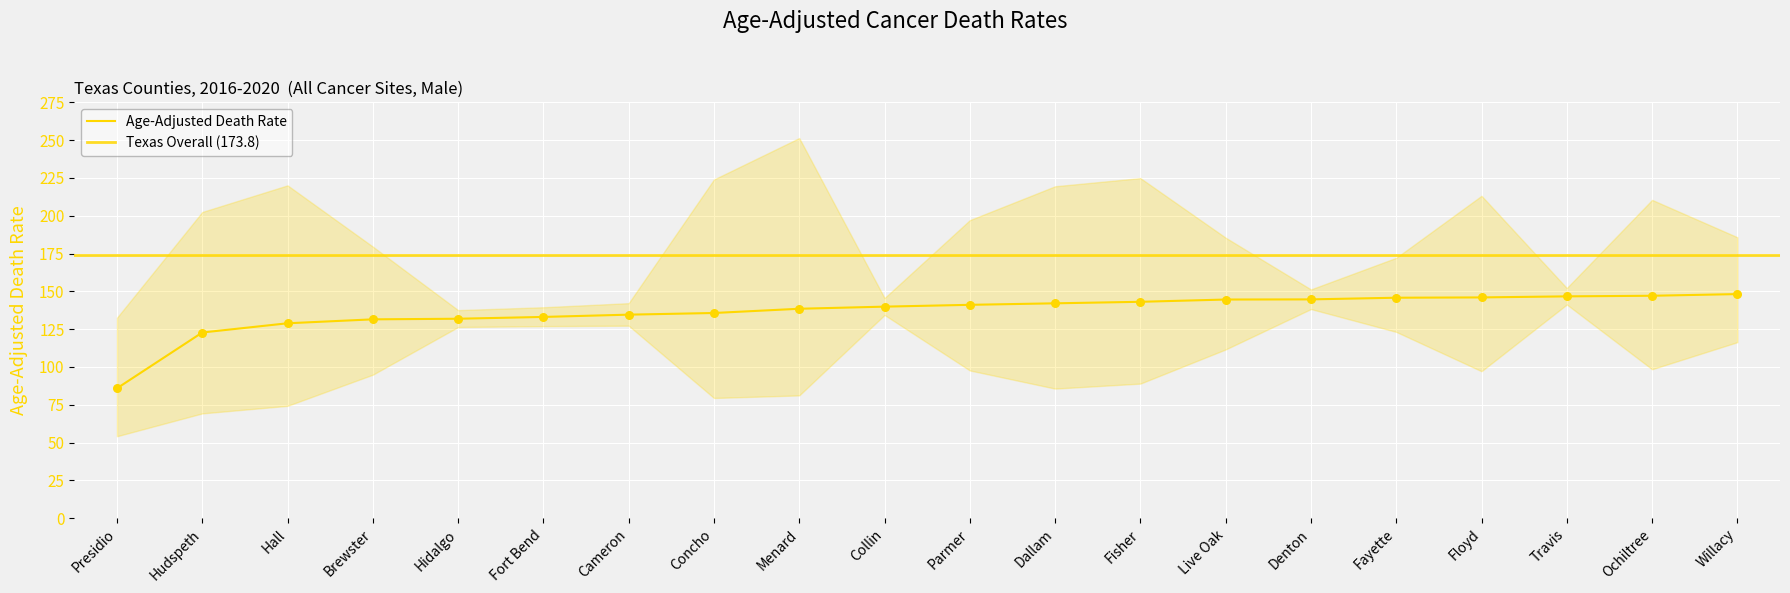

Between Live Oak and Fort Bend, which is larger?

Live Oak